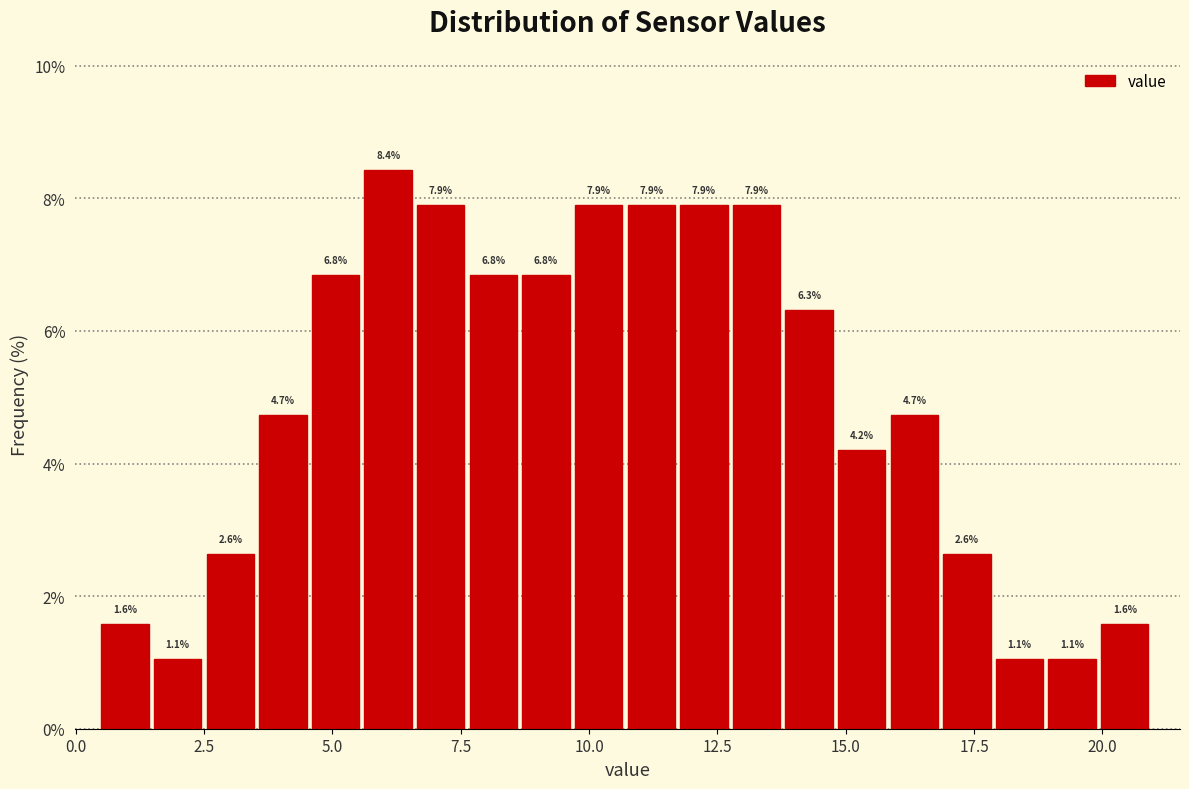

Around what value on the x-axis is the tallest bar? Give the approximate position of its centre, as read against the axis.

6.0